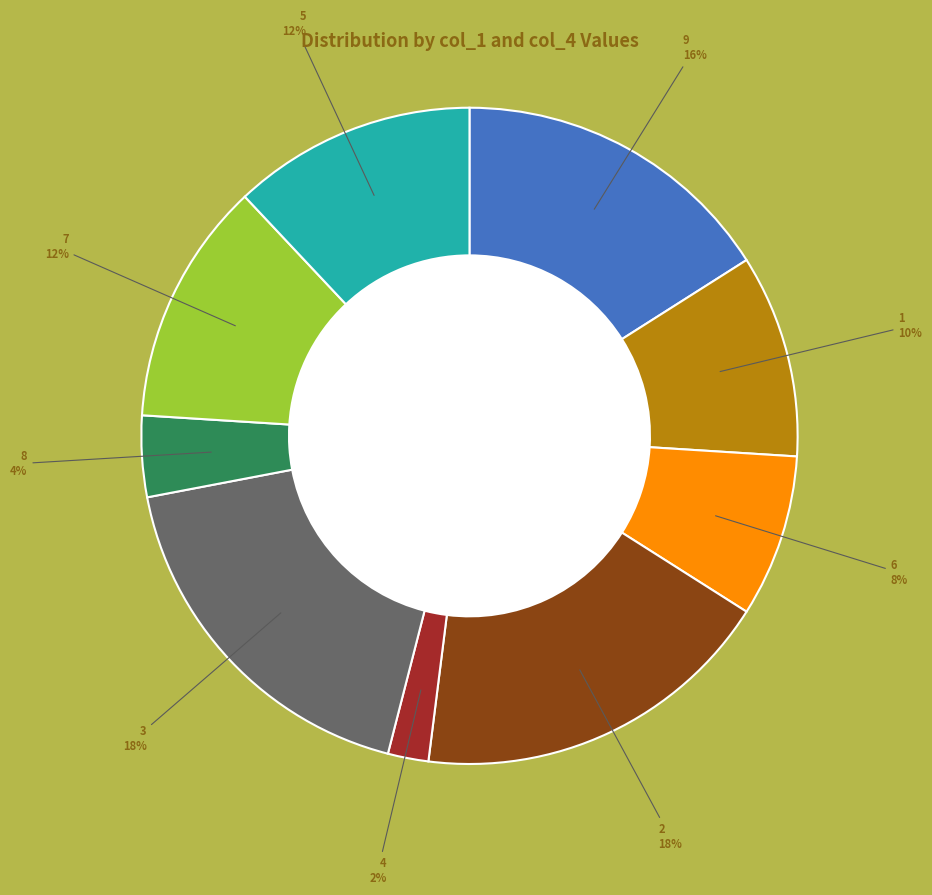

Combined, do 4 and 3 account for over 50%?

No